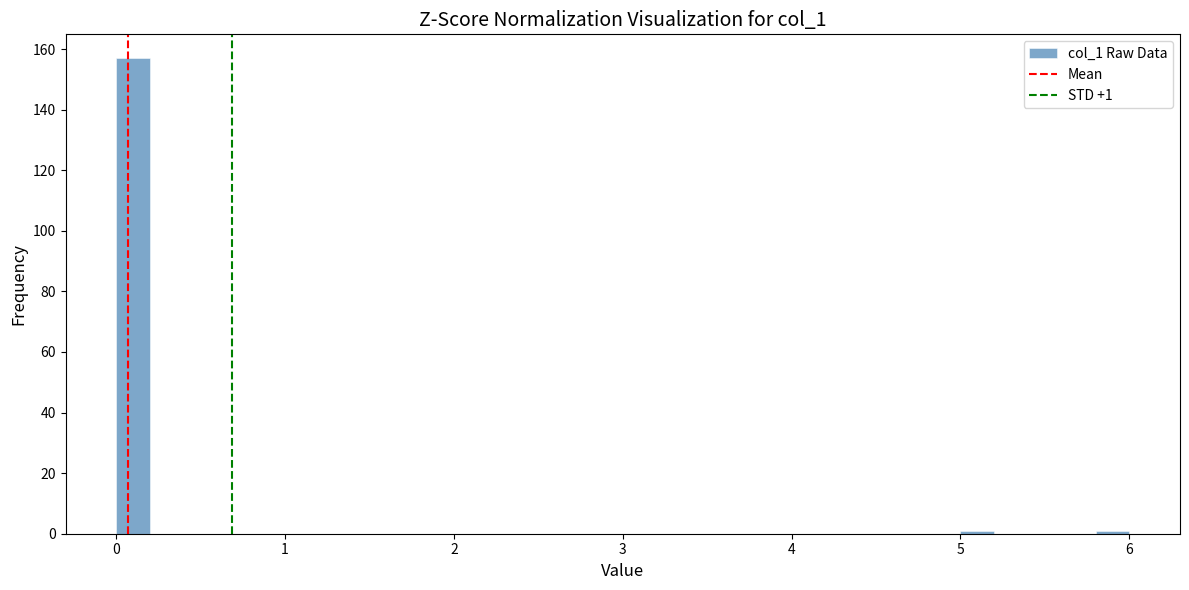

Around what value on the x-axis is the tallest bar? Give the approximate position of its centre, as read against the axis.

0.1